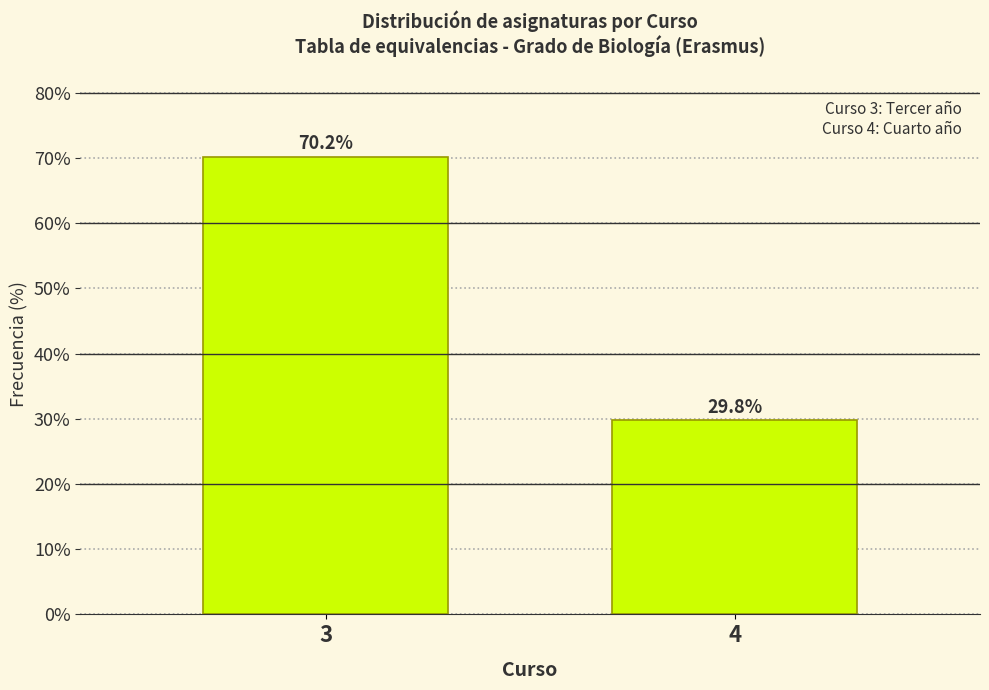

Reading left to right, list all the values displayed in this chart.

70.2	29.8